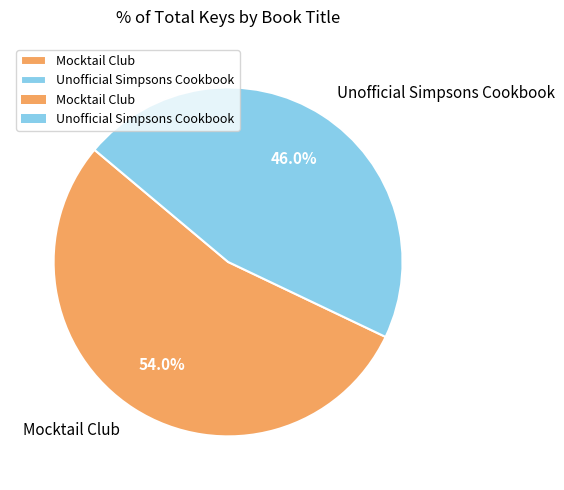

How much of the chart is everything except Unofficial Simpsons Cookbook?

54.0%